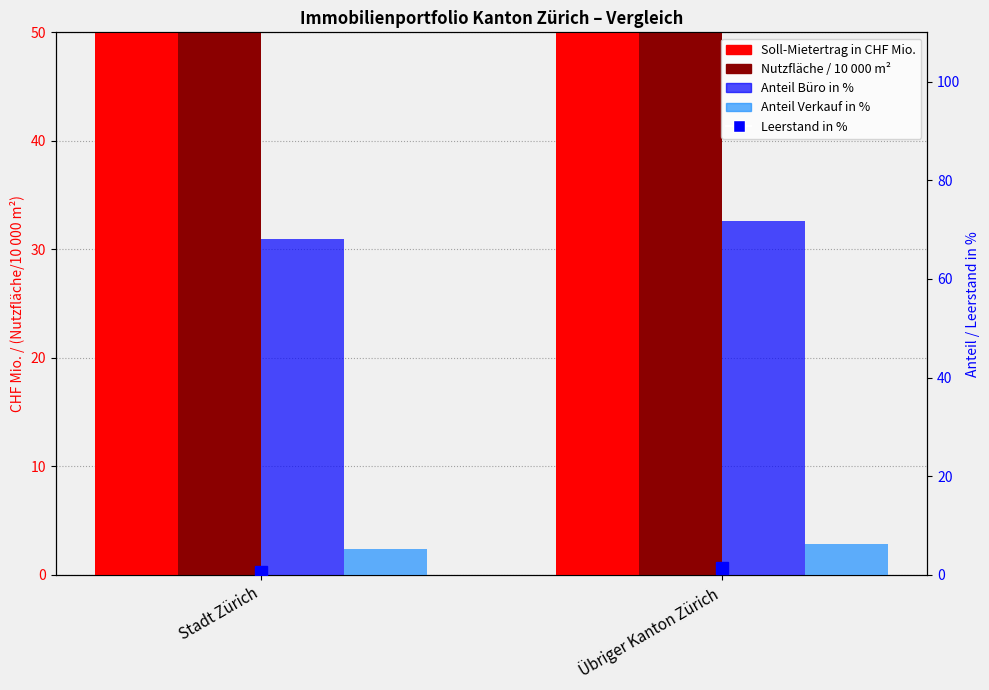

What is the value of the Anteil Verkauf in % bar at the 2nd from the left?

6.2